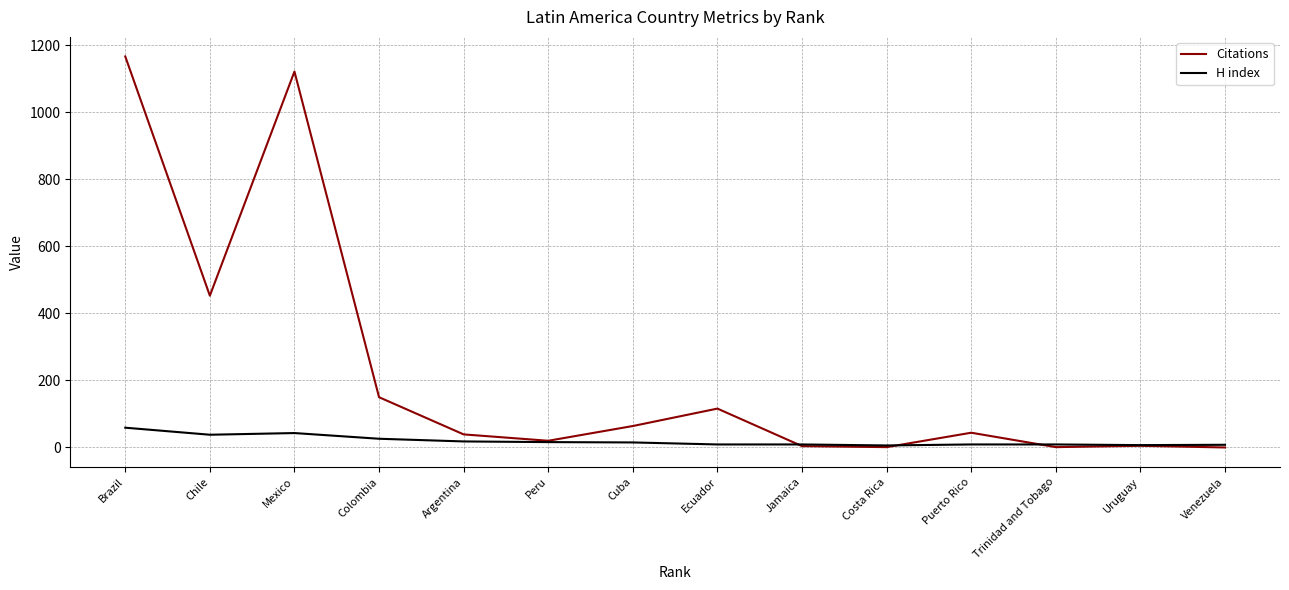

After their last crossing, which series has the higher values: Citations or H index?

H index